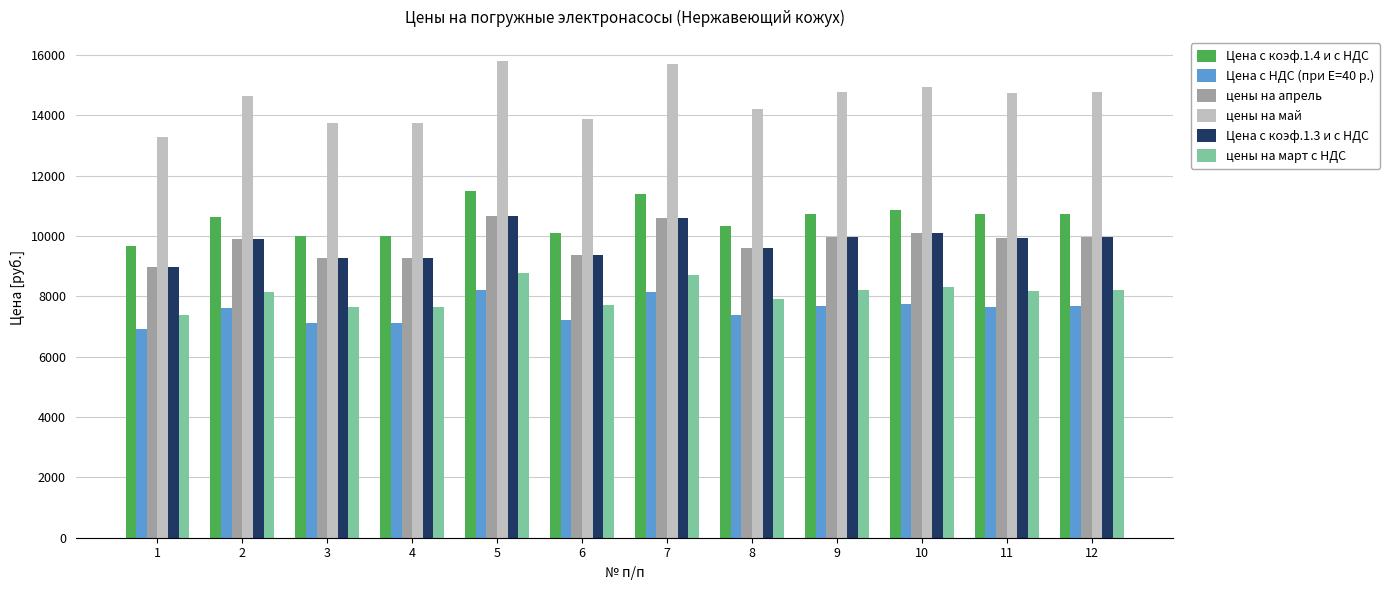

What is the approximate value of цены на май at 8?

14218.0